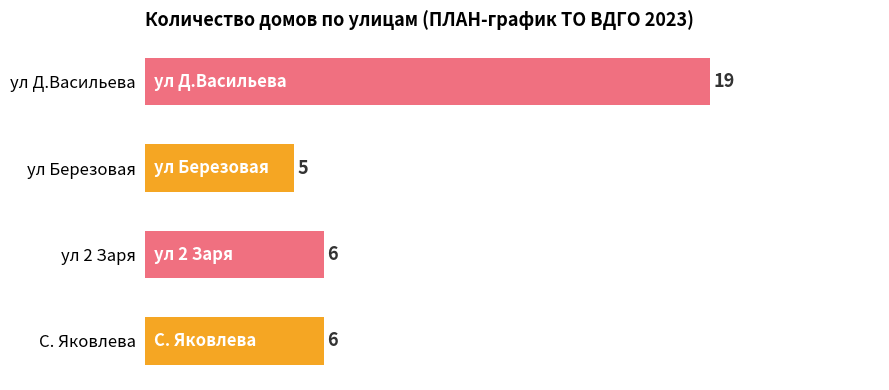

Reading bottom to top, what are all the values shown in this chart?

6	6	5	19